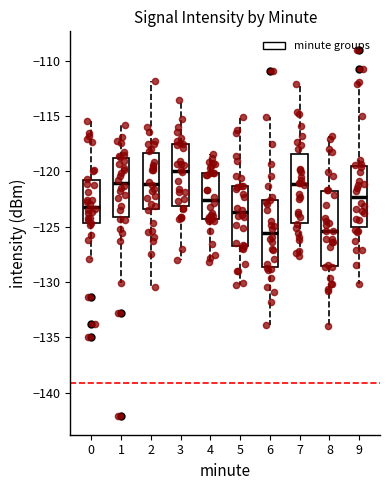

Comparing the boxes themselves (not the whiskers), which one is the tallest?

8